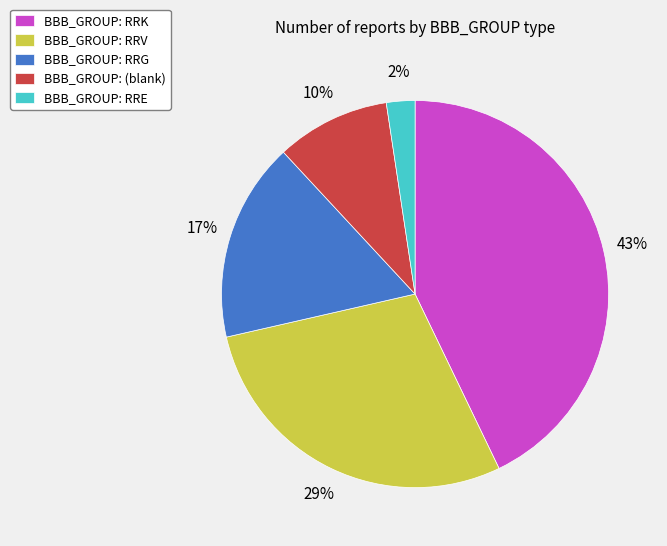

Which has a higher value, BBB_GROUP: (blank) or BBB_GROUP: RRV?

BBB_GROUP: RRV